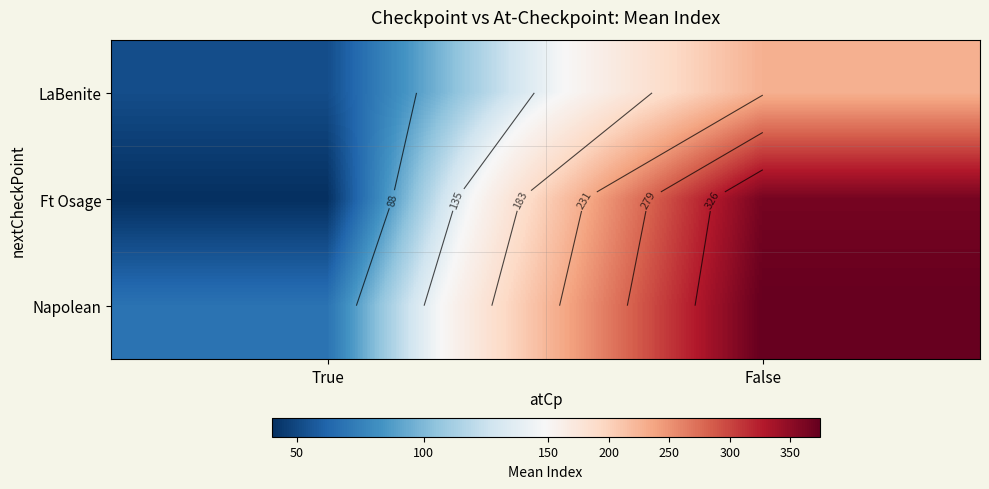

Which category has the lowest value across all series?

True